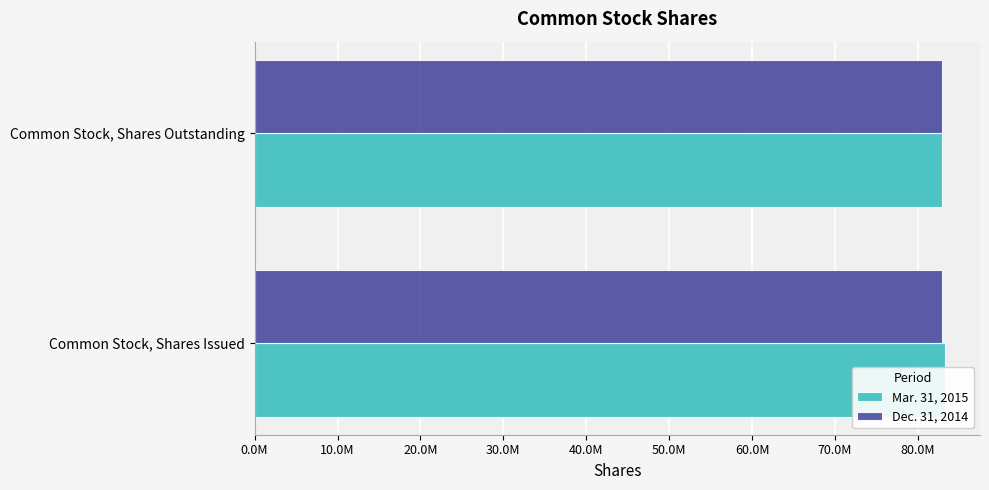

Rank the series by their average value, from highest to lowest.

Mar. 31, 2015, Dec. 31, 2014